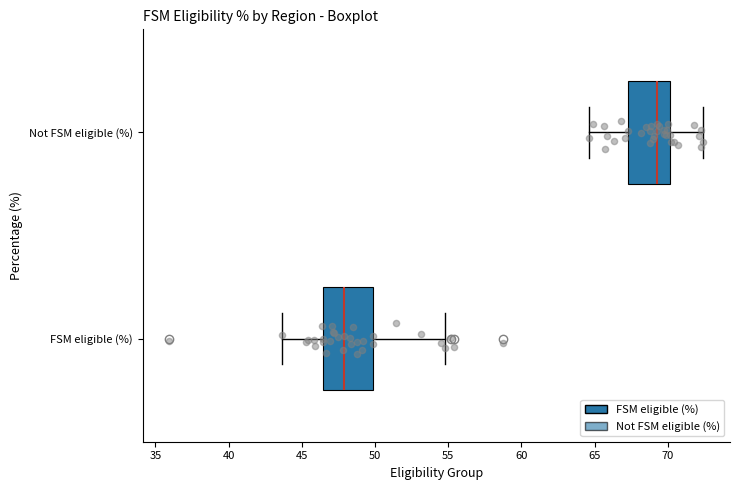

Reading bottom to top, transcribe this box plot: for each box, give where its median line is, the range the box spans, and where its two whiskers end, as read against the x-axis. The values are not printed on the chart, so give them approximately, as read against the axis.

FSM eligible (%): median 48.0, box 46.5 to 50.0, whiskers 43.5 to 55.0
Not FSM eligible (%): median 69.0, box 67.5 to 70.0, whiskers 64.5 to 72.5